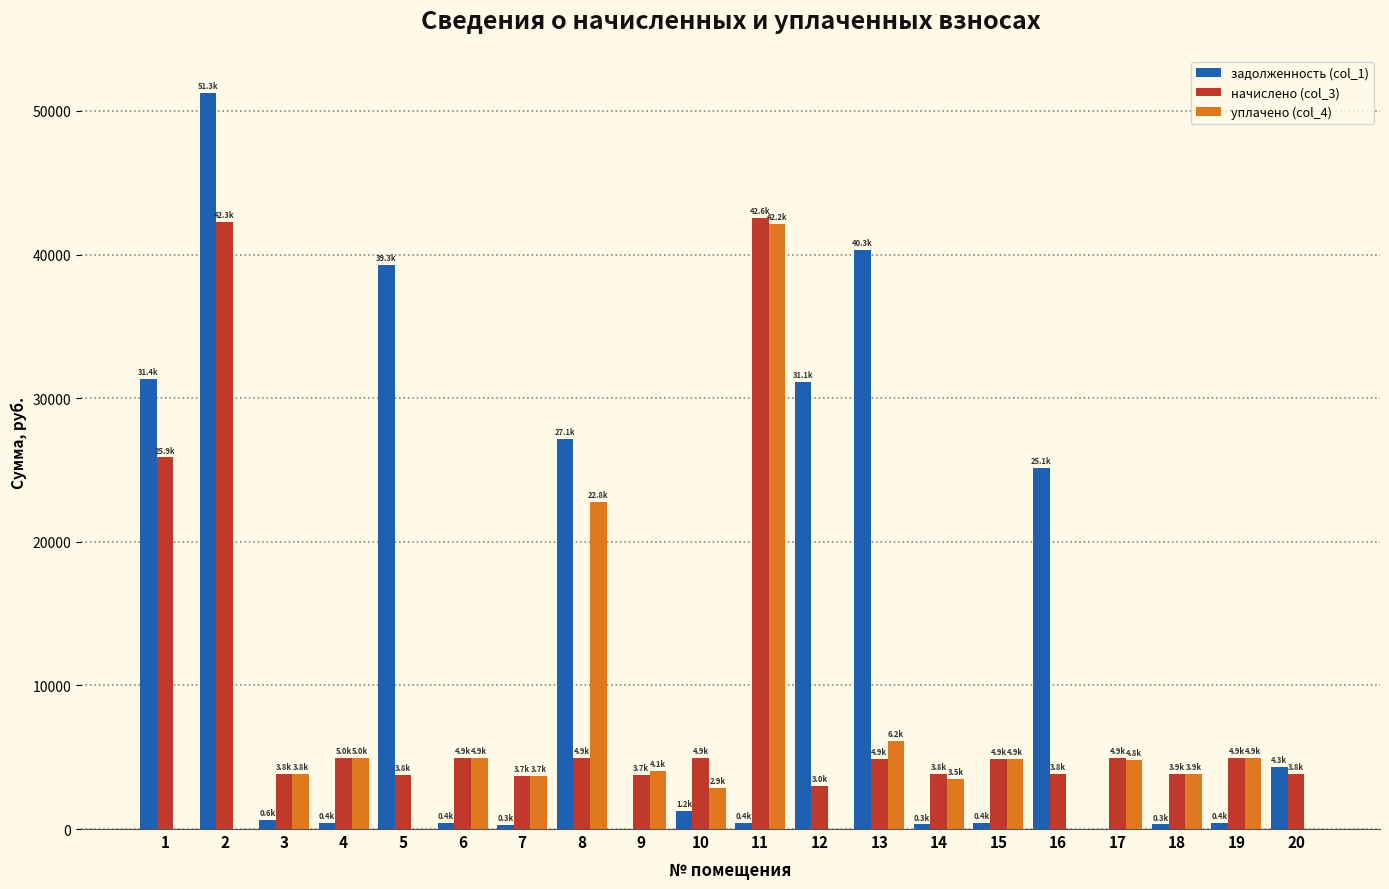

What is the sum of all задолженность (col_1) values?

254851.7